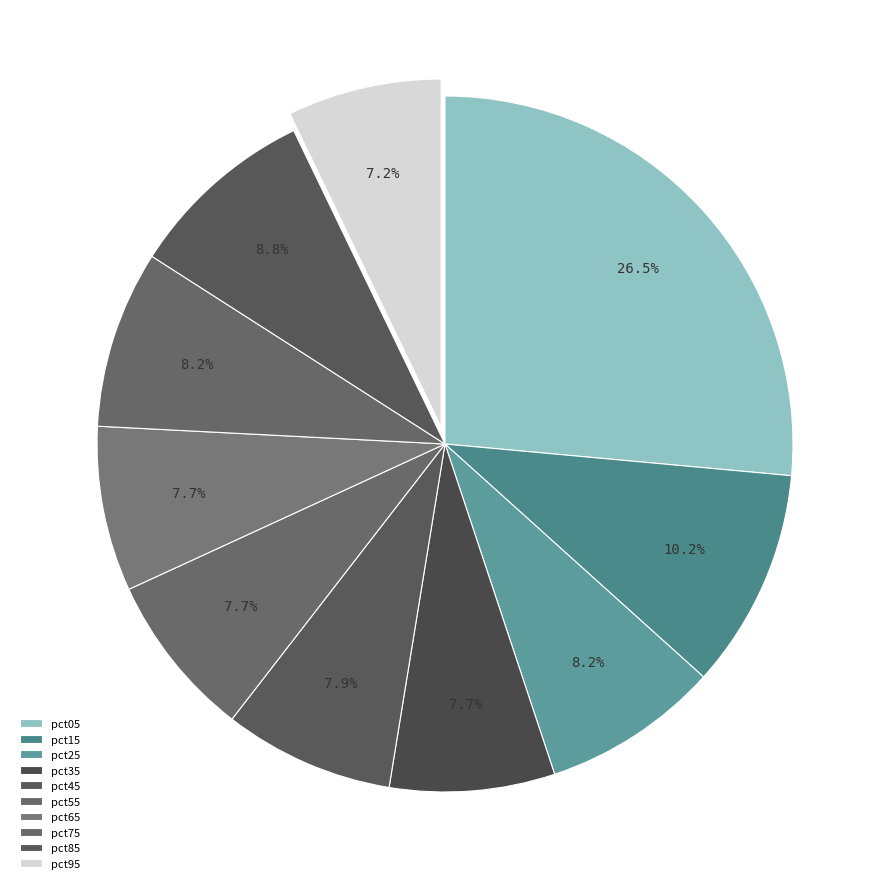

What percentage is the pct45 slice, to the nearest percent?

8%